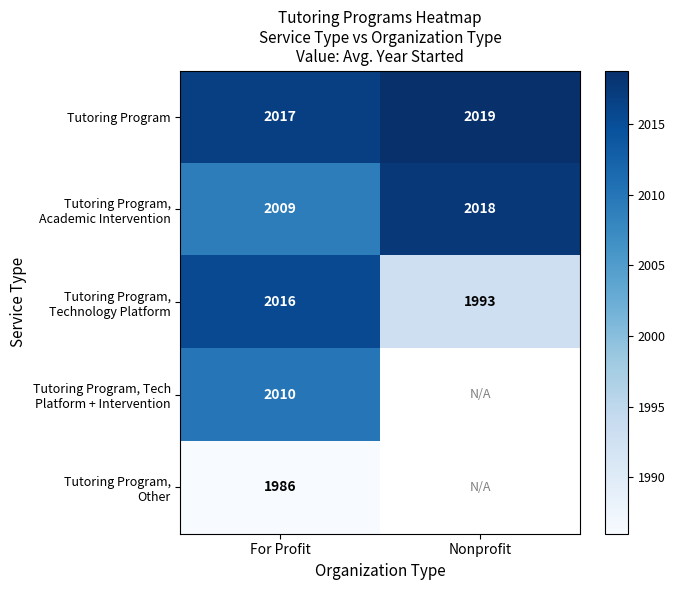

At which label does Tutoring Program reach its minimum?

For Profit